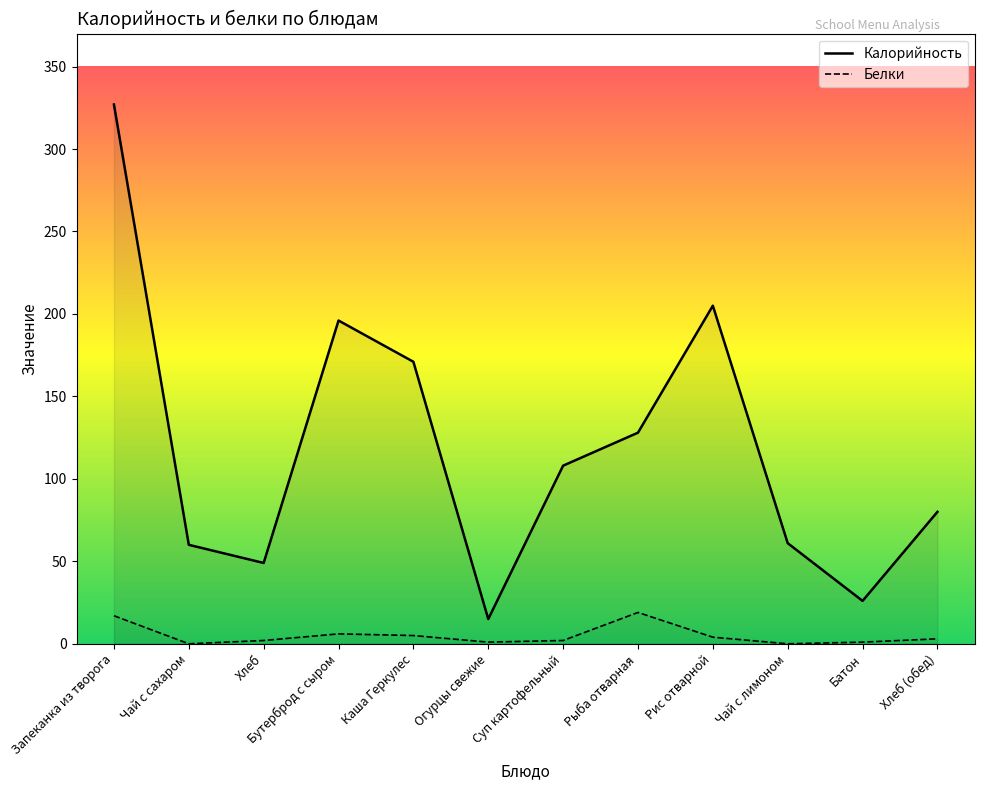

How many positive values does the Белки series have?

10